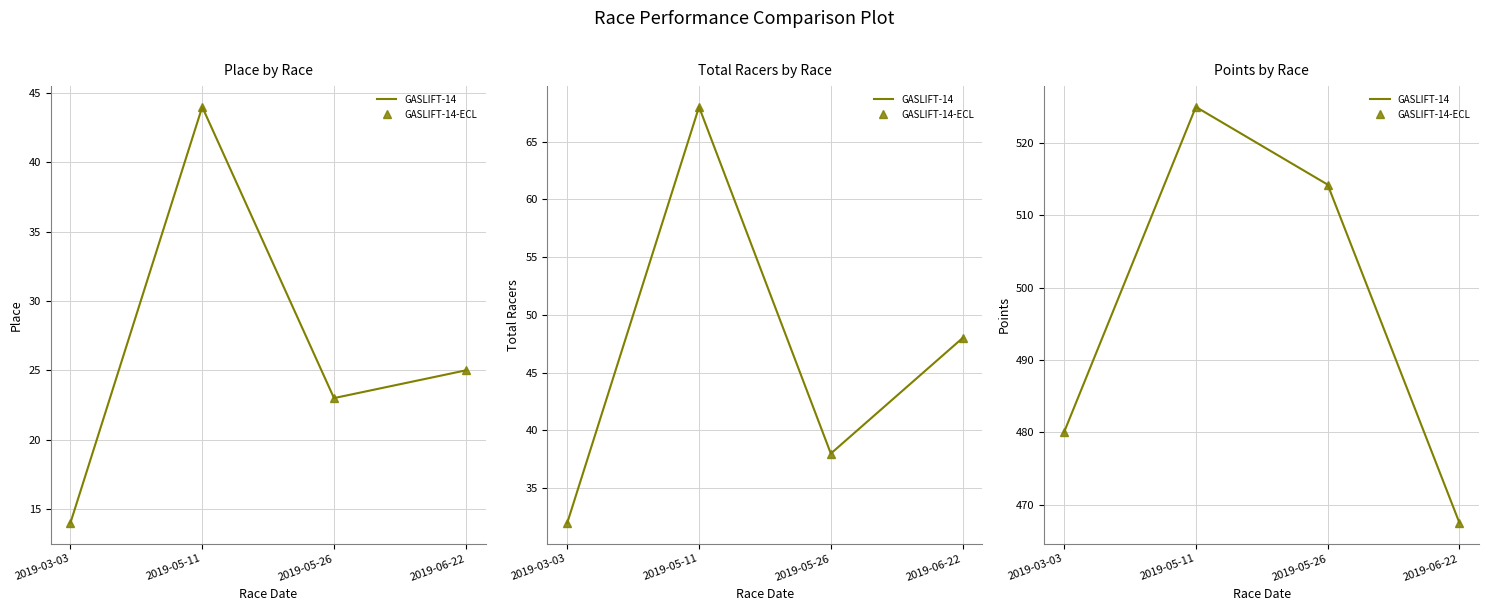

How many data points does each series have?

4